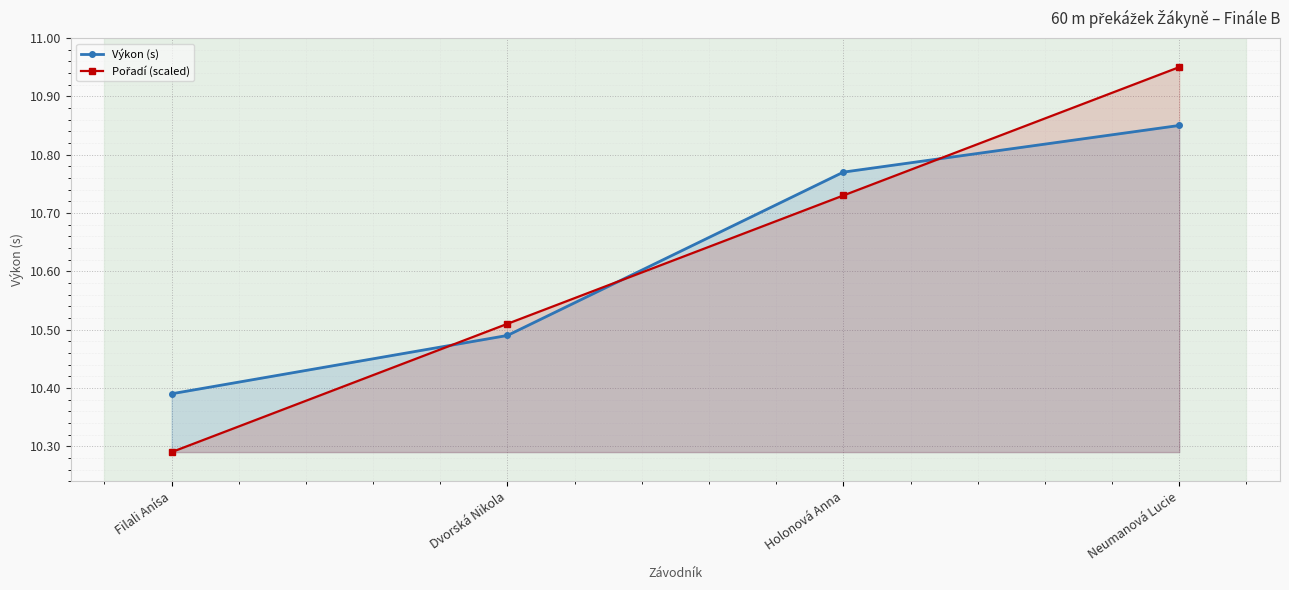

True or false: Výkon (s) has more than 2 points higher than both neighbors.

False